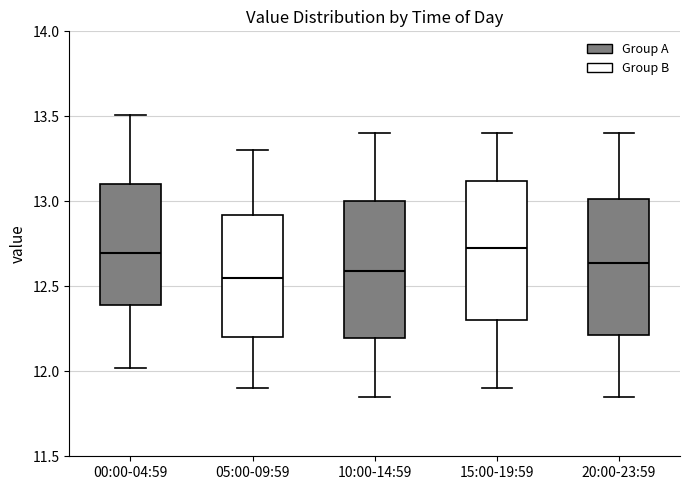

Reading left to right, transcribe this box plot: for each box, give where its median line is, the range the box spans, and where its two whiskers end, as read against the y-axis. The values are not printed on the chart, so give them approximately, as read against the axis.

00:00-04:59: median 12.70, box 12.40 to 13.10, whiskers 12.00 to 13.50
05:00-09:59: median 12.55, box 12.20 to 12.90, whiskers 11.90 to 13.30
10:00-14:59: median 12.60, box 12.20 to 13.00, whiskers 11.85 to 13.40
15:00-19:59: median 12.75, box 12.30 to 13.10, whiskers 11.90 to 13.40
20:00-23:59: median 12.65, box 12.20 to 13.00, whiskers 11.85 to 13.40